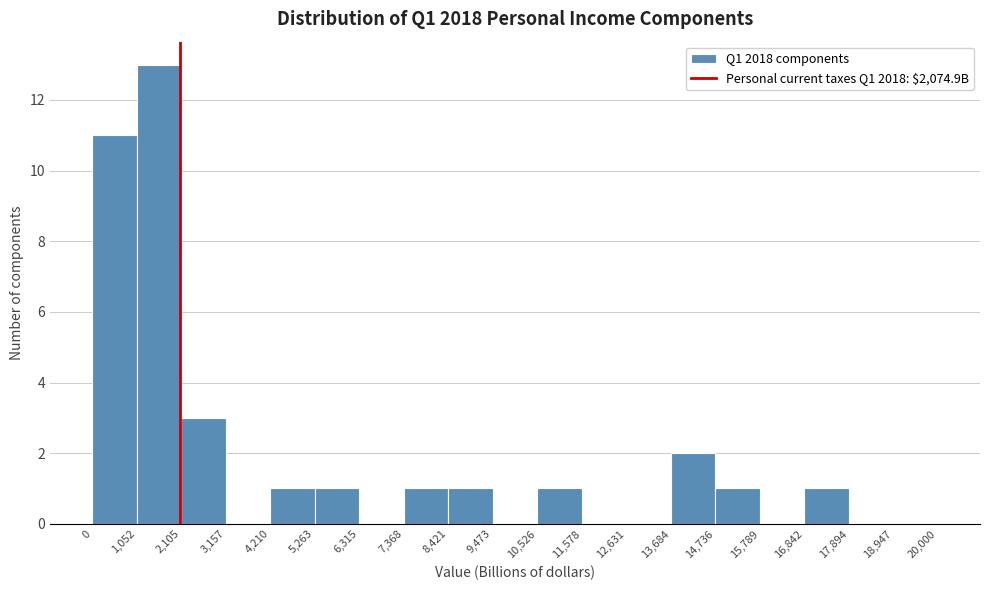

How tall is the bar that spans 16,842 to 17,894 on the x-axis? The values are not printed on the chart, so give them approximately, as read against the axis.

1